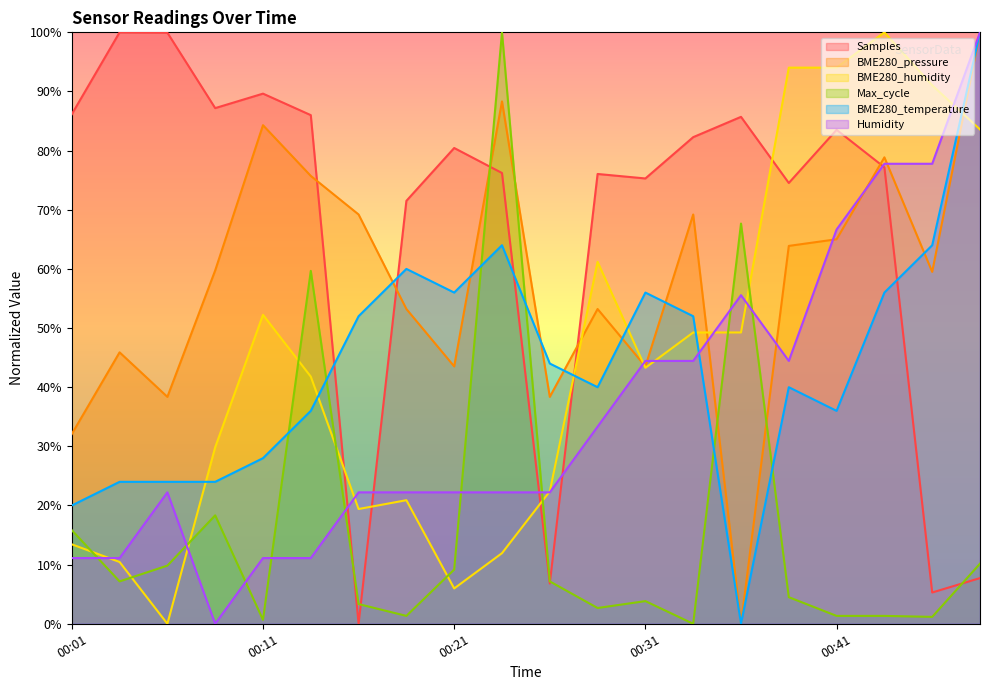

Which series has the largest range (max minus min)?

Samples